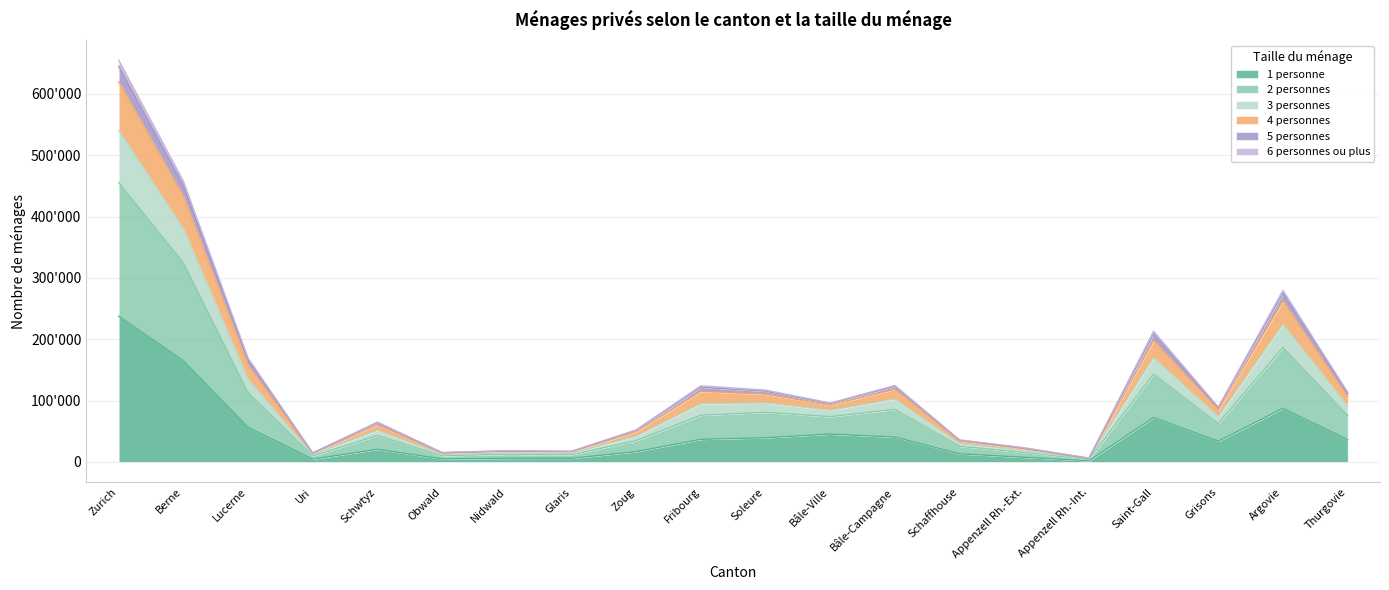

The value of 6 personnes ou plus at Argovie is 320836. True or false?

False